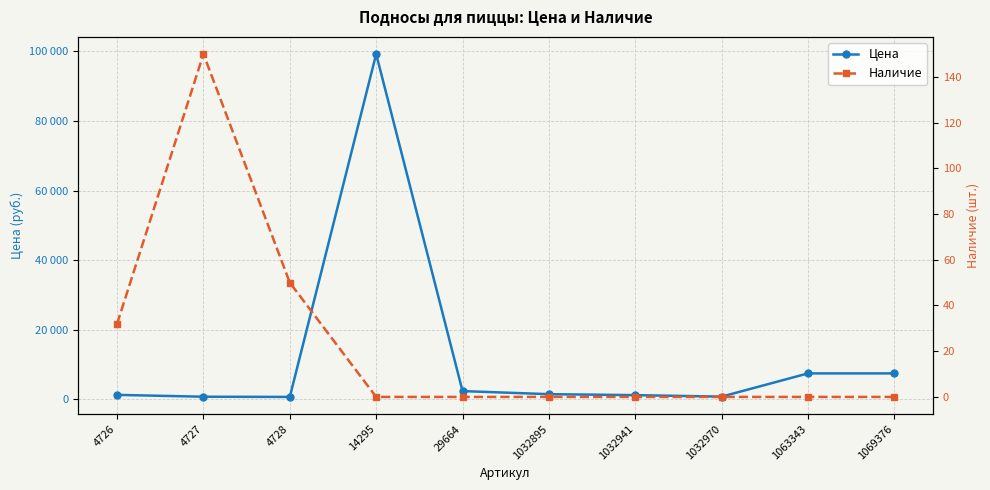

What is the spread (max minus min) of values at 29664?

2300